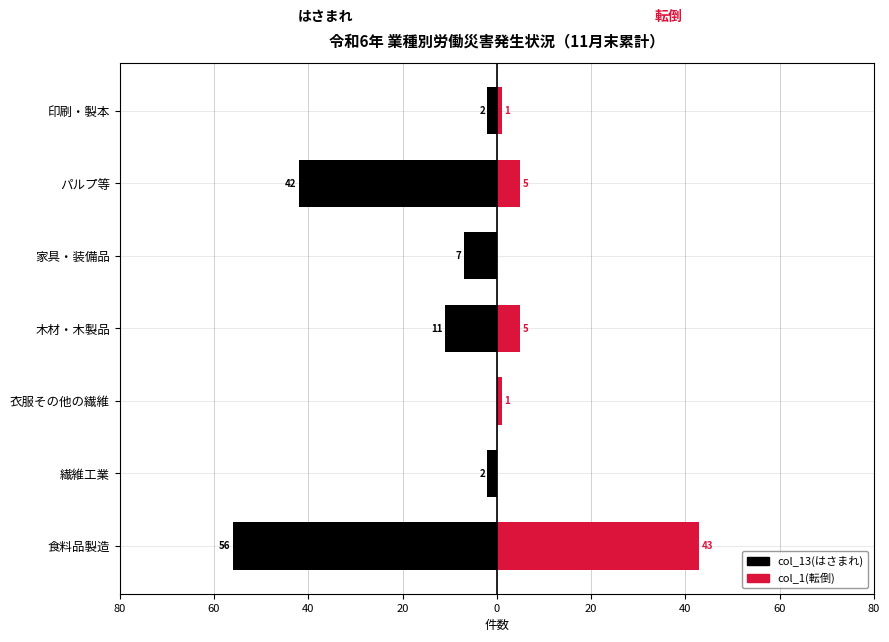

Count the number of data series in this chart.

2